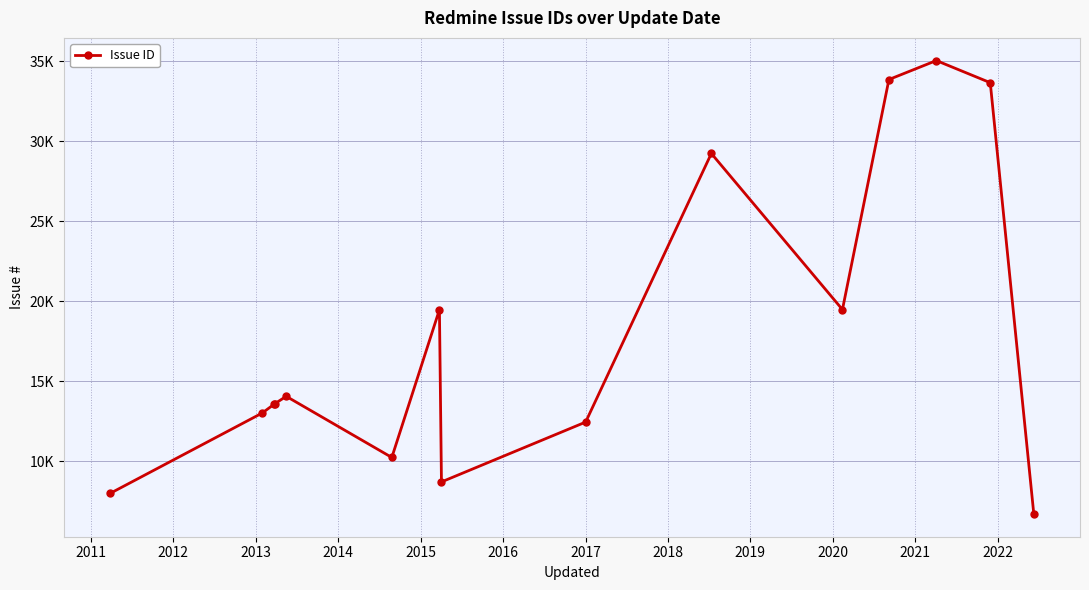

What is the greatest value displayed?

35028